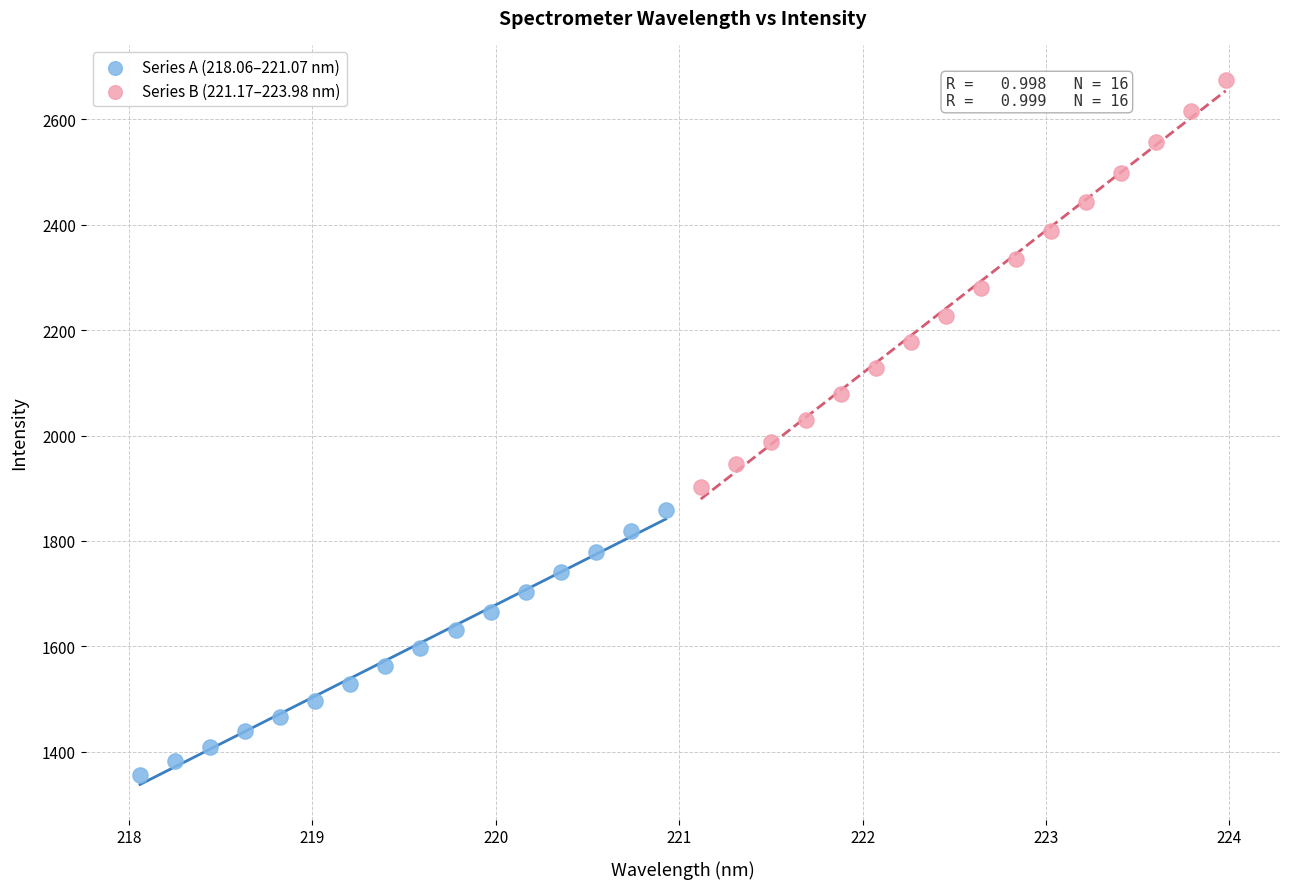

Which series contains the lowest Y value?

Series A (218.06–221.07 nm)